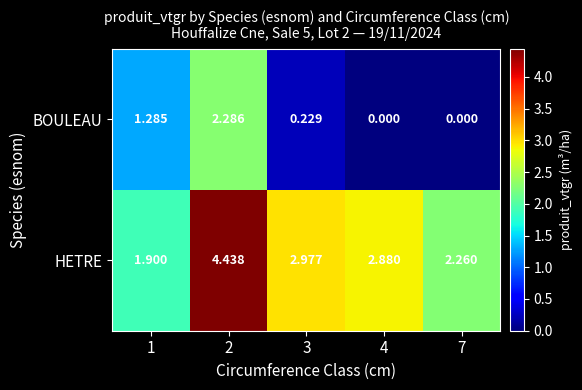

Which series has the largest range (max minus min)?

HETRE